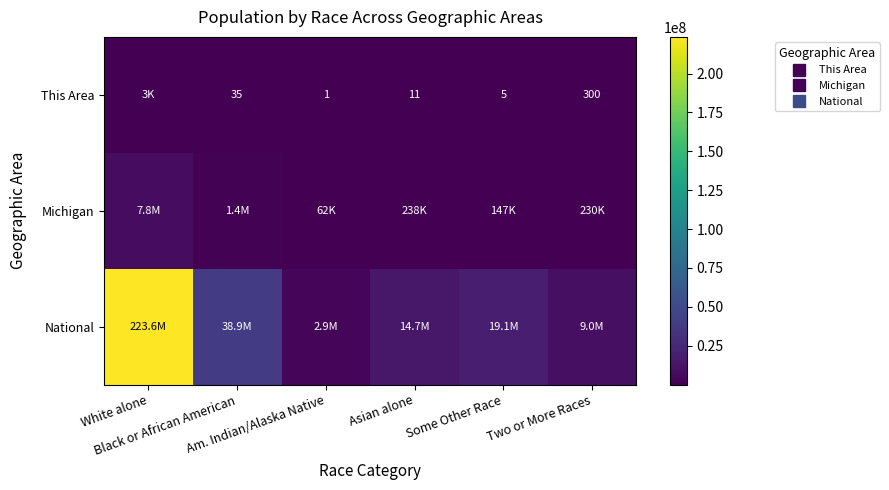

What is the spread (max minus min) of values at Some Other Race?

19107363